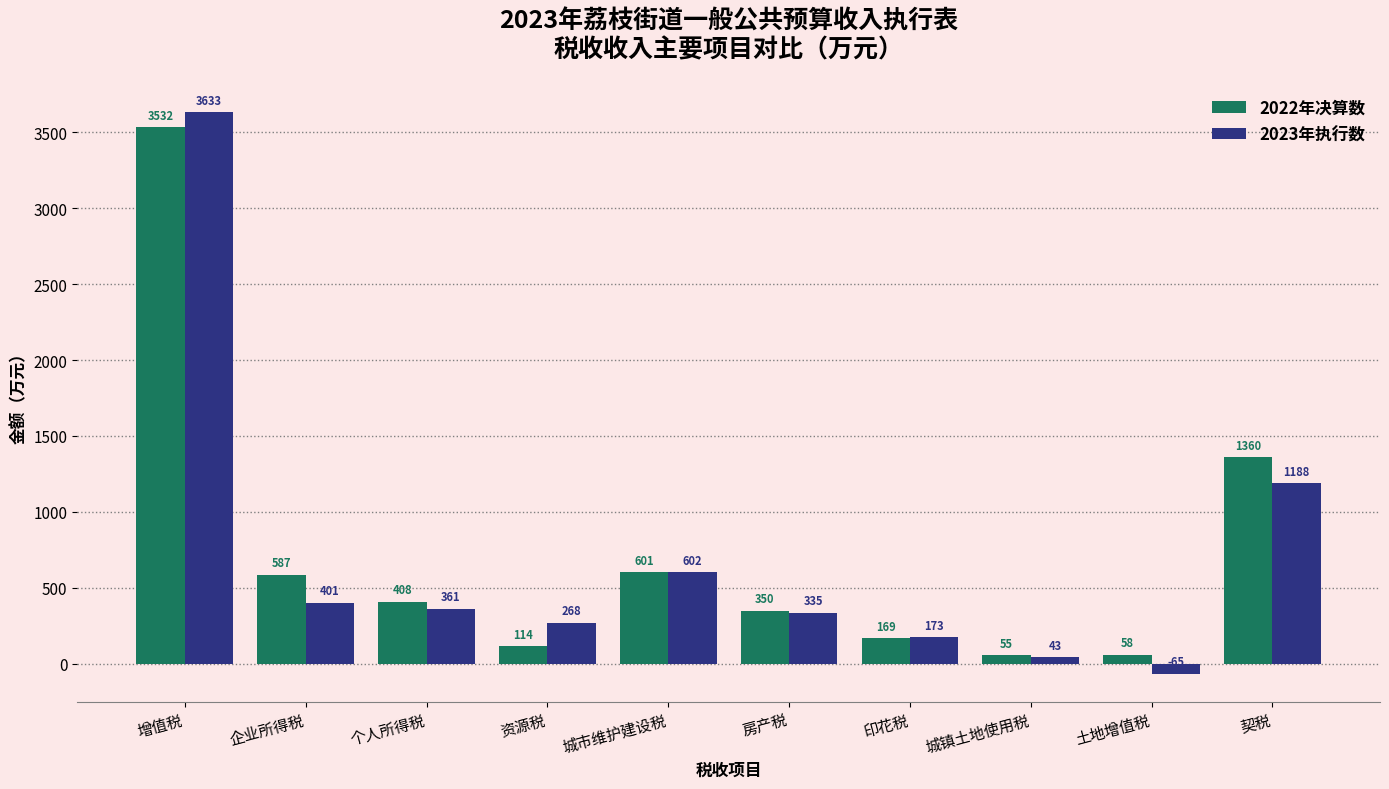

Does the chart contain any negative values?

Yes